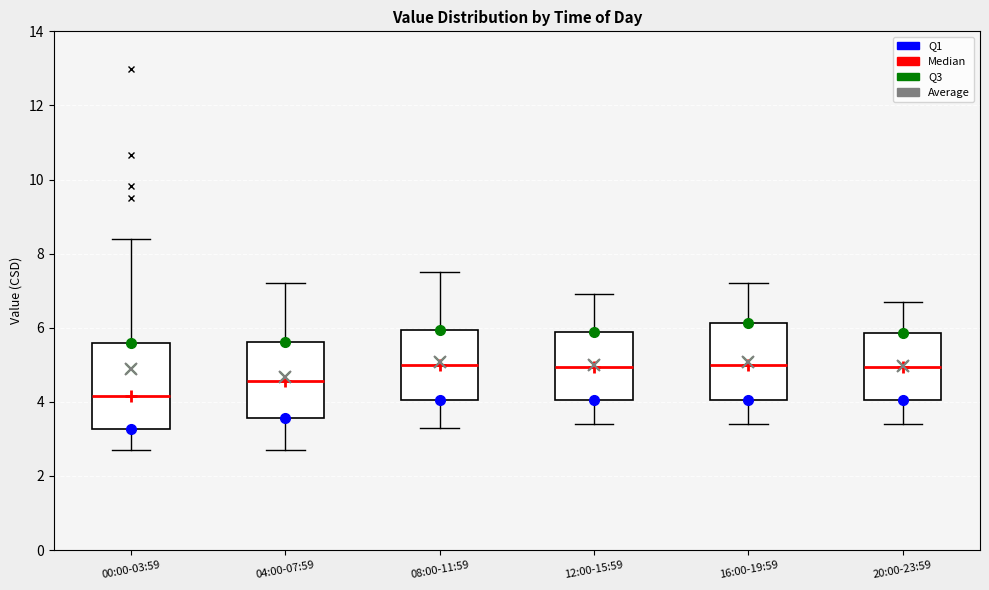

Reading left to right, read every box against the y-axis: the position of its median line, the range the box covers, and the ends of its whiskers. The values are not printed on the chart, so give them approximately, as read against the axis.

00:00-03:59: median 4.2, box 3.2 to 5.6, whiskers 2.8 to 8.4
04:00-07:59: median 4.6, box 3.6 to 5.6, whiskers 2.8 to 7.2
08:00-11:59: median 5.0, box 4.0 to 6.0, whiskers 3.4 to 7.6
12:00-15:59: median 5.0, box 4.0 to 5.8, whiskers 3.4 to 7.0
16:00-19:59: median 5.0, box 4.0 to 6.2, whiskers 3.4 to 7.2
20:00-23:59: median 5.0, box 4.0 to 5.8, whiskers 3.4 to 6.8